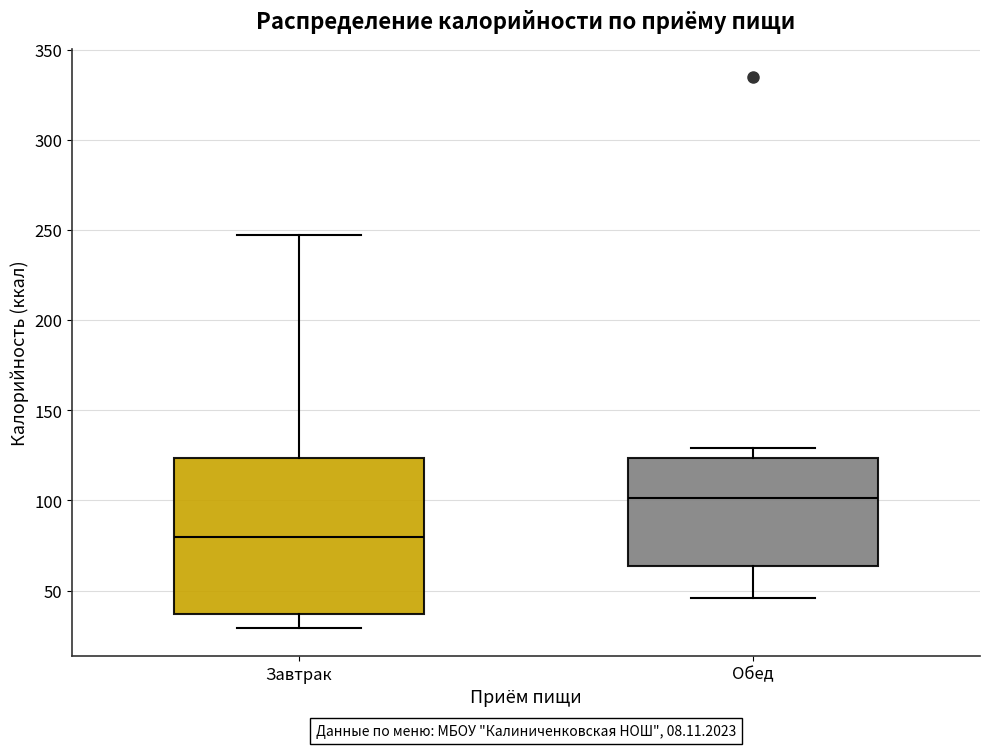

Which box's median line is the lowest?

Завтрак